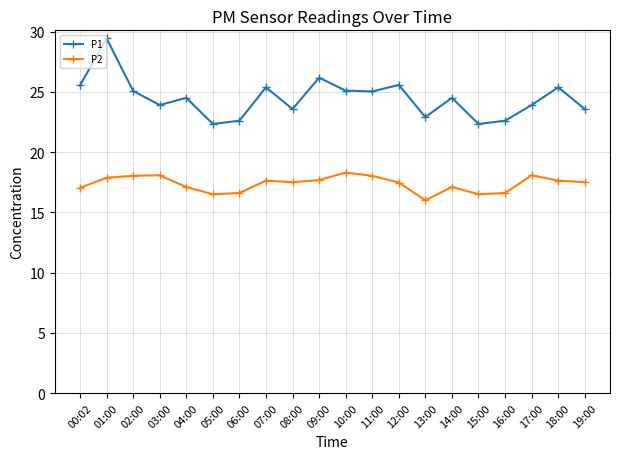

List the series in order of their overall mean, lowest first.

P2, P1